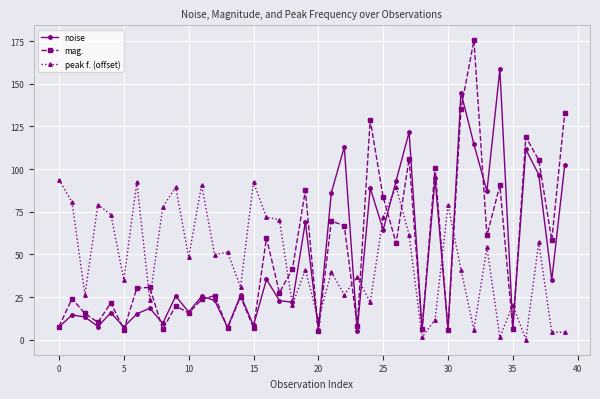

At how many categories does at least one series exceed 138?

3